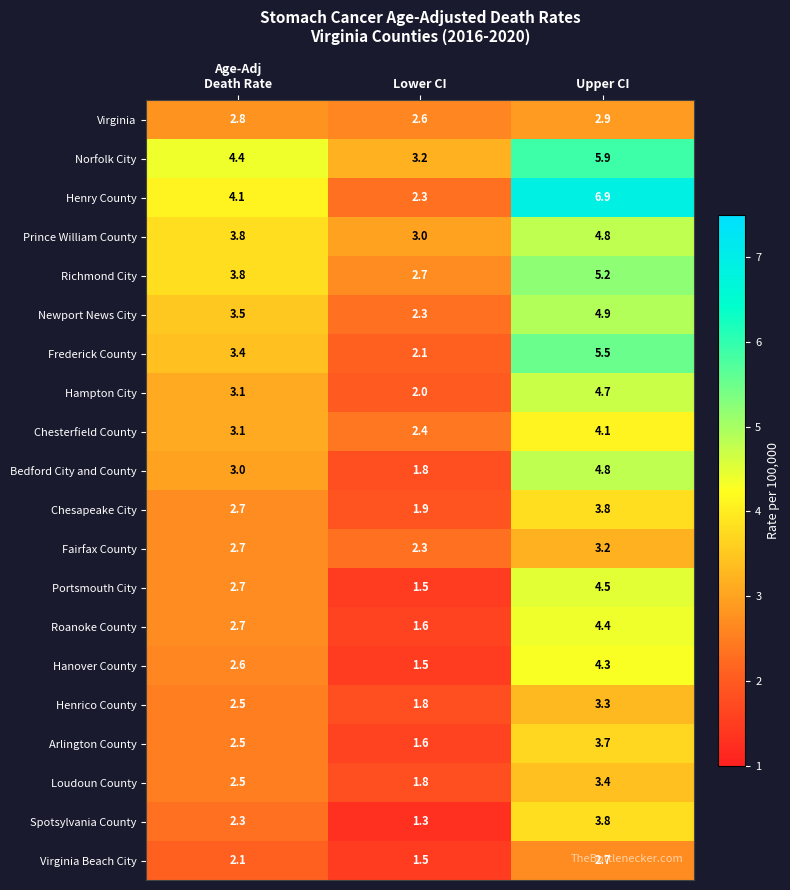

What is the difference between the maximum and minimum values in the Newport News City series?

2.6